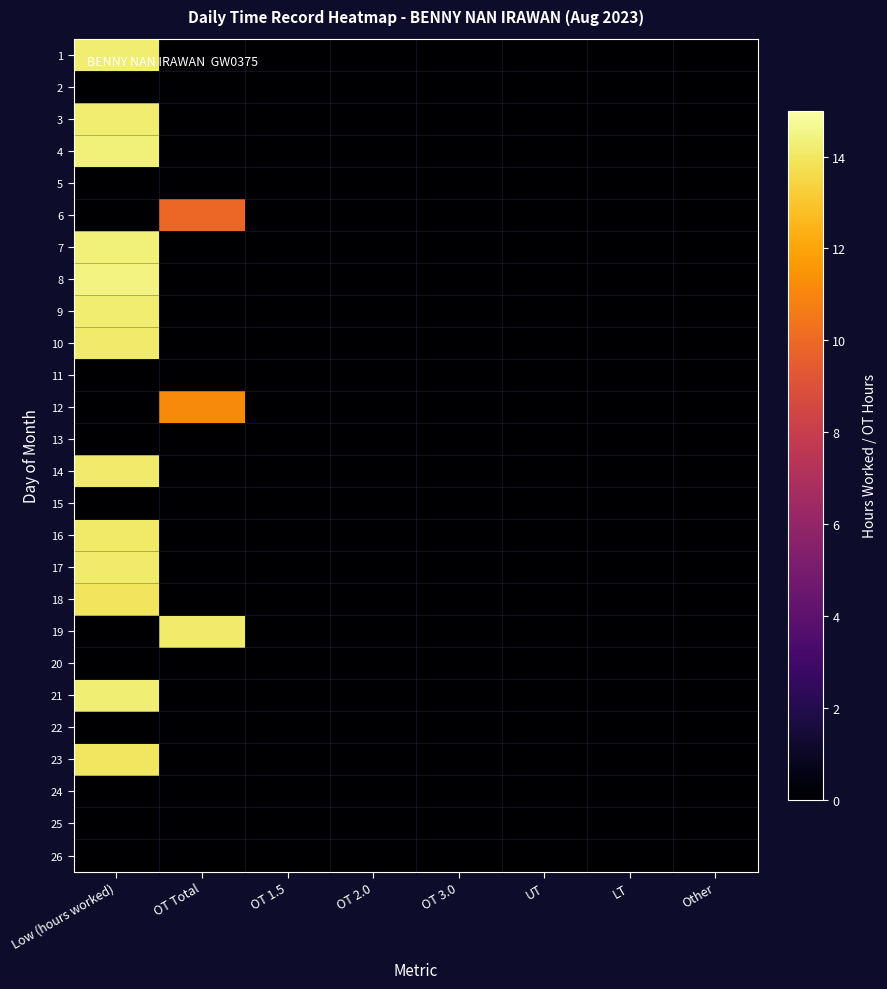

Reading left to right, what are all the values shown in this chart?

1: Low (hours worked)=14.2	OT Total=0.0	OT 1.5=0.0	OT 2.0=0.0	OT 3.0=0.0	UT=0.0	LT=0.0	Other=0.0
2: Low (hours worked)=0.0	OT Total=0.0	OT 1.5=0.0	OT 2.0=0.0	OT 3.0=0.0	UT=0.0	LT=0.0	Other=0.0
3: Low (hours worked)=14.2	OT Total=0.0	OT 1.5=0.0	OT 2.0=0.0	OT 3.0=0.0	UT=0.0	LT=0.0	Other=0.0
4: Low (hours worked)=14.3	OT Total=0.0	OT 1.5=0.0	OT 2.0=0.0	OT 3.0=0.0	UT=0.0	LT=0.0	Other=0.0
5: Low (hours worked)=0.0	OT Total=0.0	OT 1.5=0.0	OT 2.0=0.0	OT 3.0=0.0	UT=0.0	LT=0.0	Other=0.0
6: Low (hours worked)=0.0	OT Total=9.9	OT 1.5=0.0	OT 2.0=0.0	OT 3.0=0.0	UT=0.0	LT=0.0	Other=0.0
7: Low (hours worked)=14.3	OT Total=0.0	OT 1.5=0.0	OT 2.0=0.0	OT 3.0=0.0	UT=0.0	LT=0.0	Other=0.0
8: Low (hours worked)=14.5	OT Total=0.0	OT 1.5=0.0	OT 2.0=0.0	OT 3.0=0.0	UT=0.0	LT=0.0	Other=0.0
9: Low (hours worked)=14.2	OT Total=0.0	OT 1.5=0.0	OT 2.0=0.0	OT 3.0=0.0	UT=0.0	LT=0.0	Other=0.0
10: Low (hours worked)=14.1	OT Total=0.0	OT 1.5=0.0	OT 2.0=0.0	OT 3.0=0.0	UT=0.0	LT=0.0	Other=0.0
11: Low (hours worked)=0.0	OT Total=0.0	OT 1.5=0.0	OT 2.0=0.0	OT 3.0=0.0	UT=0.0	LT=0.0	Other=0.0
12: Low (hours worked)=0.0	OT Total=11.2	OT 1.5=0.0	OT 2.0=0.0	OT 3.0=0.0	UT=0.0	LT=0.0	Other=0.0
13: Low (hours worked)=0.0	OT Total=0.0	OT 1.5=0.0	OT 2.0=0.0	OT 3.0=0.0	UT=0.0	LT=0.0	Other=0.0
14: Low (hours worked)=14.2	OT Total=0.0	OT 1.5=0.0	OT 2.0=0.0	OT 3.0=0.0	UT=0.0	LT=0.0	Other=0.0
15: Low (hours worked)=0.0	OT Total=0.0	OT 1.5=0.0	OT 2.0=0.0	OT 3.0=0.0	UT=0.0	LT=0.0	Other=0.0
16: Low (hours worked)=14.1	OT Total=0.0	OT 1.5=0.0	OT 2.0=0.0	OT 3.0=0.0	UT=0.0	LT=0.0	Other=0.0
17: Low (hours worked)=14.2	OT Total=0.0	OT 1.5=0.0	OT 2.0=0.0	OT 3.0=0.0	UT=0.0	LT=0.0	Other=0.0
18: Low (hours worked)=13.9	OT Total=0.0	OT 1.5=0.0	OT 2.0=0.0	OT 3.0=0.0	UT=0.0	LT=0.0	Other=0.0
19: Low (hours worked)=0.0	OT Total=14.2	OT 1.5=0.0	OT 2.0=0.0	OT 3.0=0.0	UT=0.0	LT=0.0	Other=0.0
20: Low (hours worked)=0.0	OT Total=0.0	OT 1.5=0.0	OT 2.0=0.0	OT 3.0=0.0	UT=0.0	LT=0.0	Other=0.0
21: Low (hours worked)=14.3	OT Total=0.0	OT 1.5=0.0	OT 2.0=0.0	OT 3.0=0.0	UT=0.0	LT=0.0	Other=0.0
22: Low (hours worked)=0.0	OT Total=0.0	OT 1.5=0.0	OT 2.0=0.0	OT 3.0=0.0	UT=0.0	LT=0.0	Other=0.0
23: Low (hours worked)=14.0	OT Total=0.0	OT 1.5=0.0	OT 2.0=0.0	OT 3.0=0.0	UT=0.0	LT=0.0	Other=0.0
24: Low (hours worked)=0.0	OT Total=0.0	OT 1.5=0.0	OT 2.0=0.0	OT 3.0=0.0	UT=0.0	LT=0.0	Other=0.0
25: Low (hours worked)=0.0	OT Total=0.0	OT 1.5=0.0	OT 2.0=0.0	OT 3.0=0.0	UT=0.0	LT=0.0	Other=0.0
26: Low (hours worked)=0.0	OT Total=0.0	OT 1.5=0.0	OT 2.0=0.0	OT 3.0=0.0	UT=0.0	LT=0.0	Other=0.0